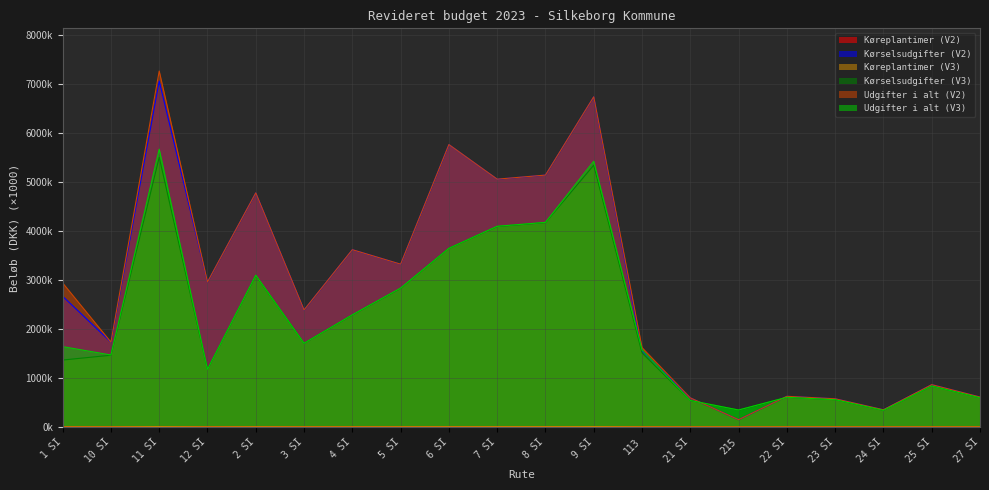

Does the chart display data point markers on the line(s)?

No